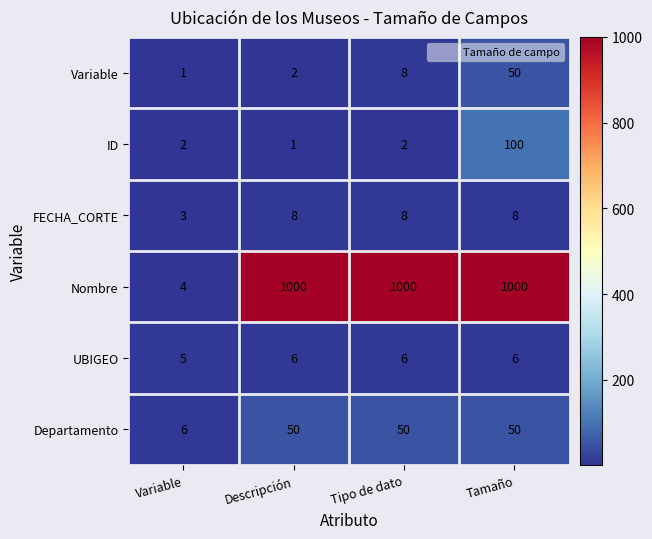

How many series are shown in this chart?

6